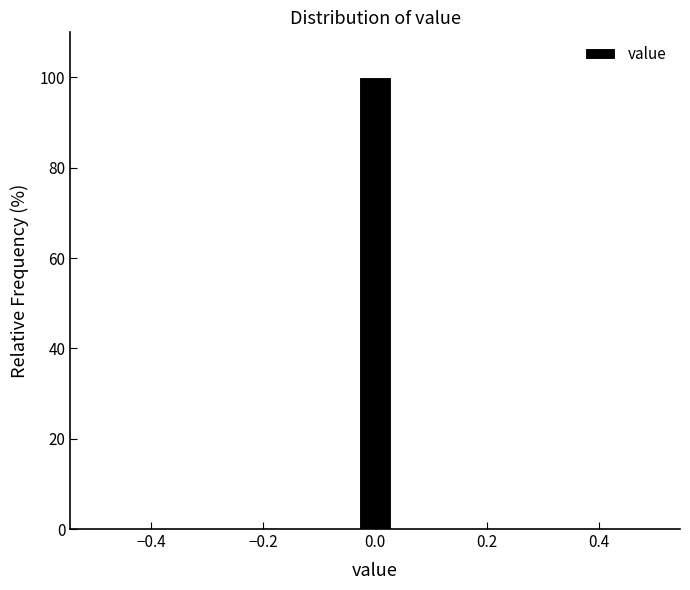

Read against the x-axis, roughly where is the centre of the tallest bar?

0.00